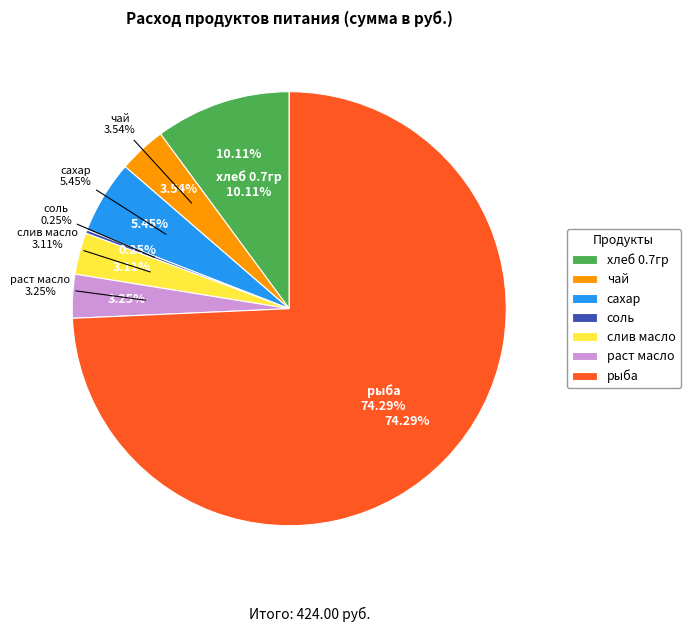

Is there a majority slice in this chart?

Yes